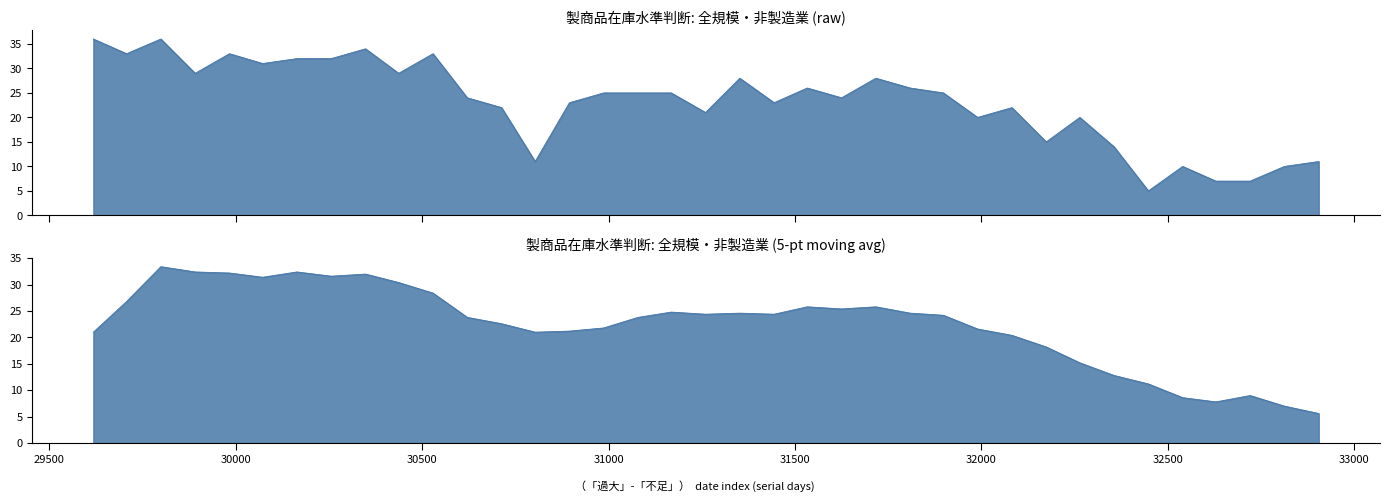

Reading right to left, what are all the values shown in this chart?

32905=11	32813=10	32721=7	32629=7	32540=10	32448=5	32356=14	32264=20	32174=15	32082=22	31990=20	31898=25	31809=26	31717=28	31625=24	31533=26	31444=23	31352=28	31260=21	31168=25	31079=25	30987=25	30895=23	30803=11	30713=22	30621=24	30529=33	30437=29	30348=34	30256=32	30164=32	30072=31	29983=33	29891=29	29799=36	29707=33	29618=36